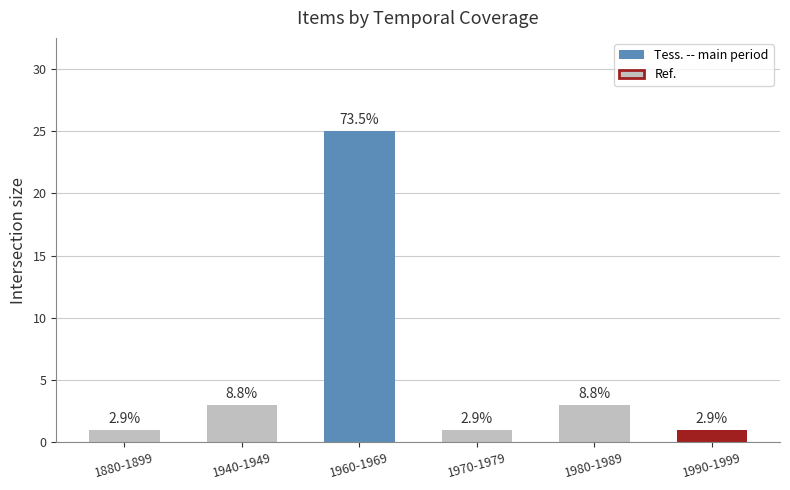

Reading left to right, transcribe all the data shown in this chart.

1880-1899=1	1940-1949=3	1960-1969=25	1970-1979=1	1980-1989=3	1990-1999=1